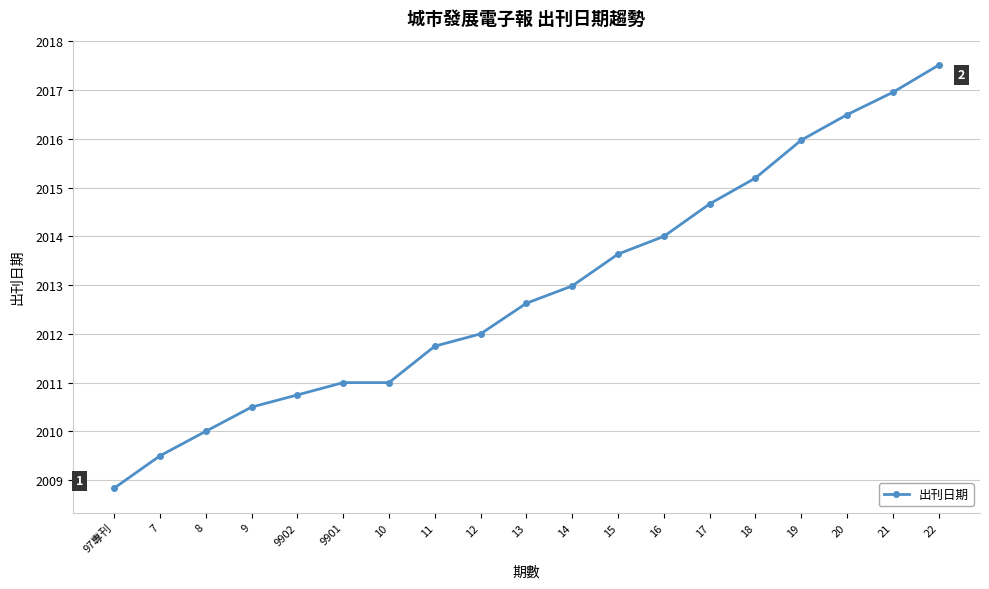

How many series are shown in this chart?

1